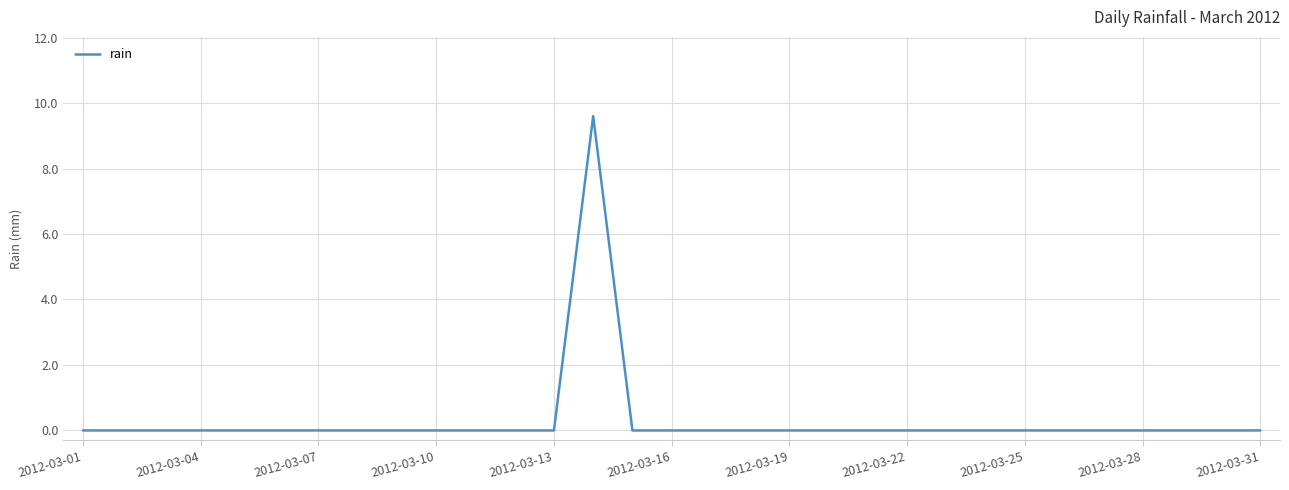

What is the maximum value shown in the chart?

9.6